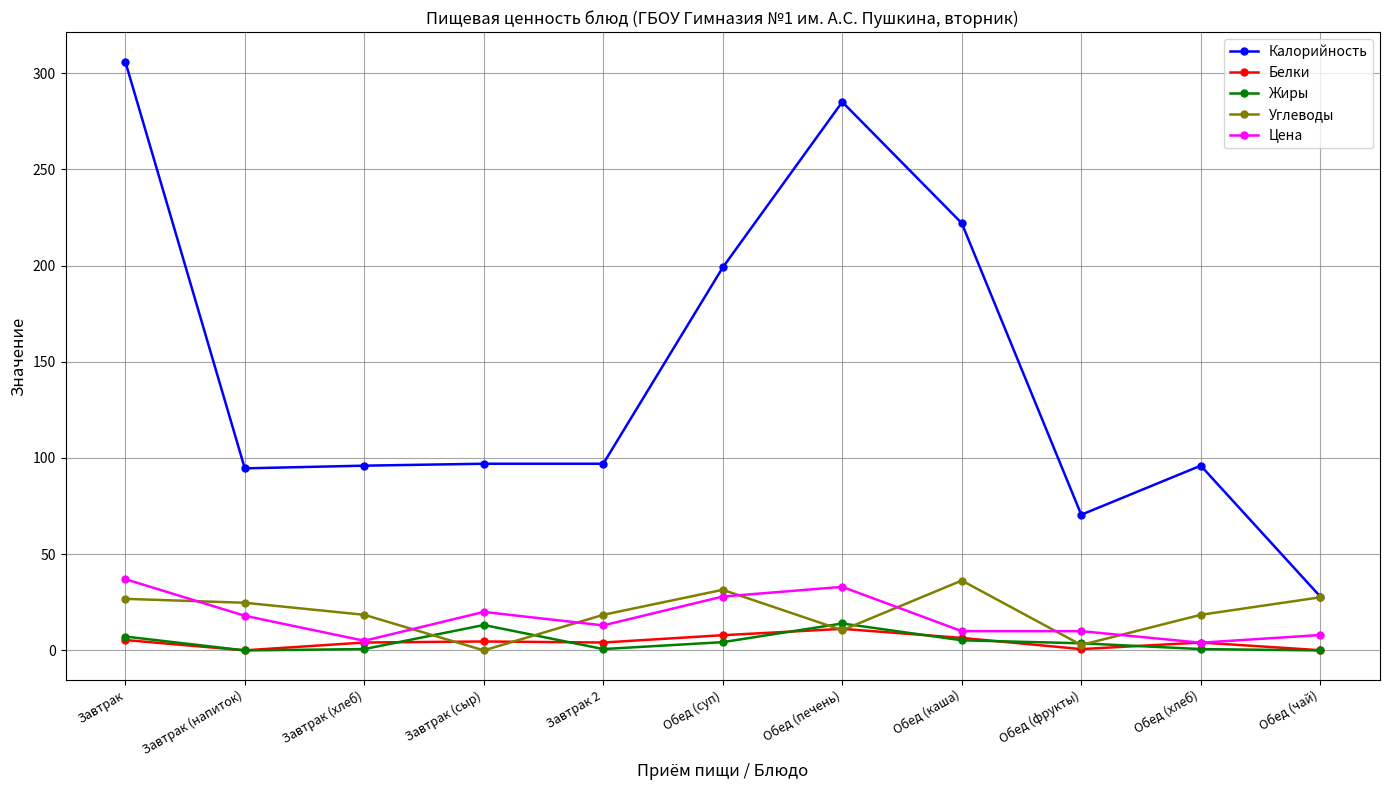

What is the total value across all series at Обед (печень)?

353.7